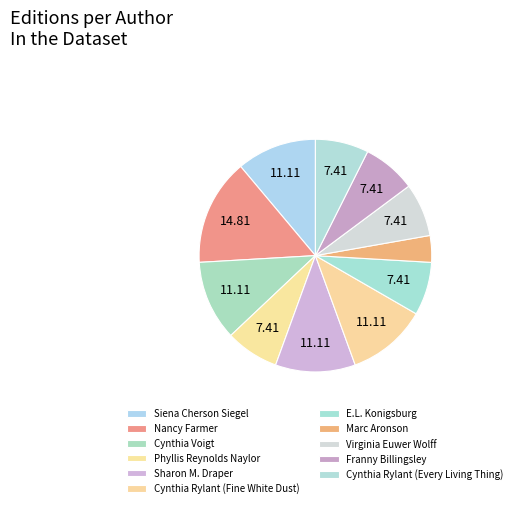

Is it true that Phyllis Reynolds Naylor is 1% of the pie?

False